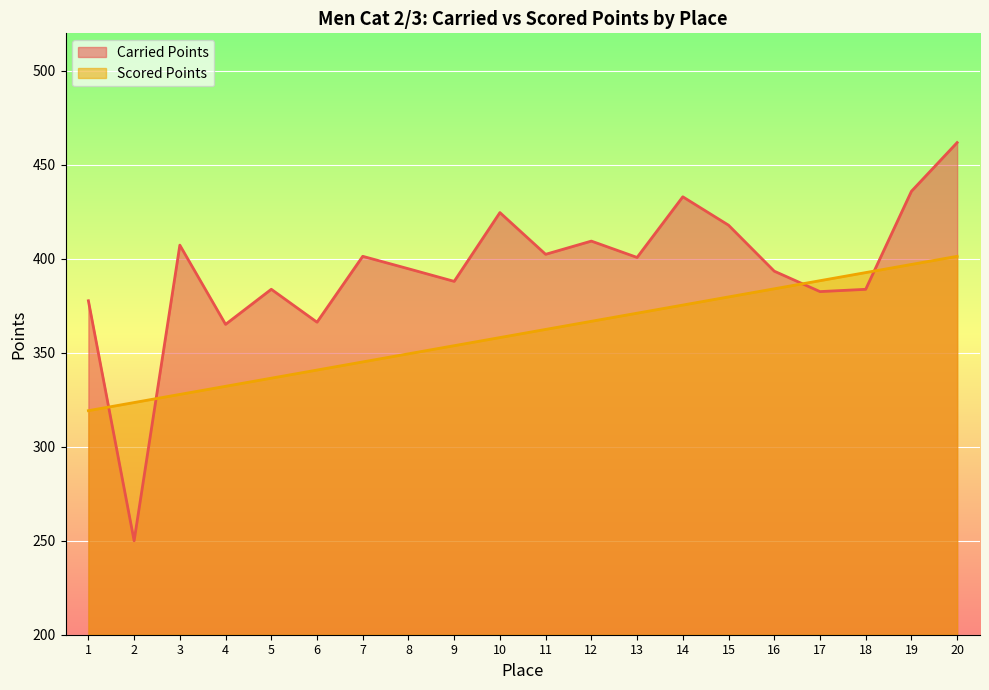

What is the spread (max minus min) of values at 16?

9.4